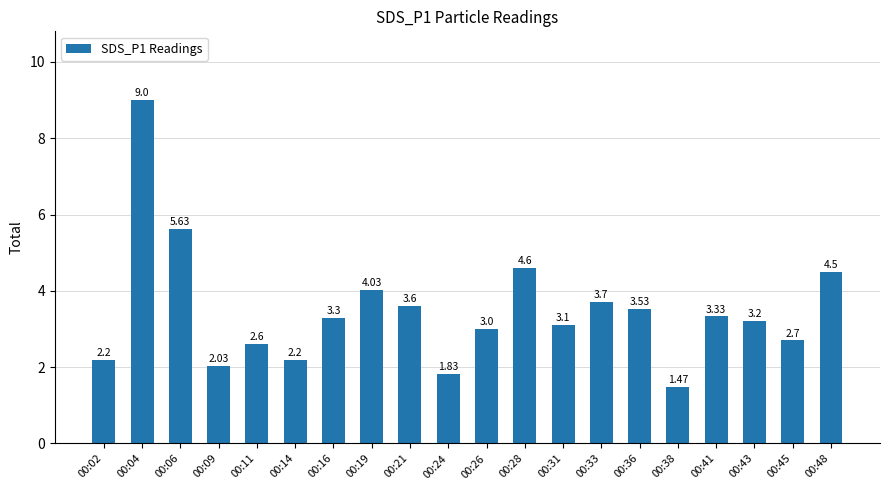

How many bars are there in total?

20